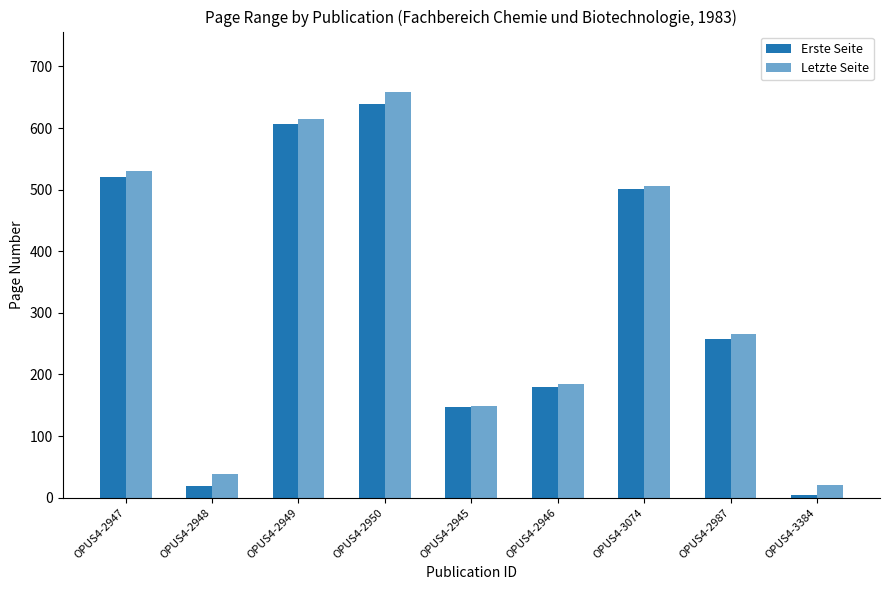

How many distinct data groups are displayed?

2